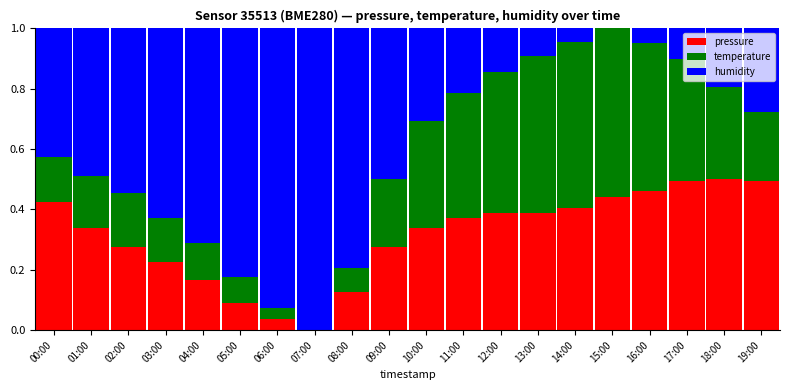

How many data points does each series have?

20